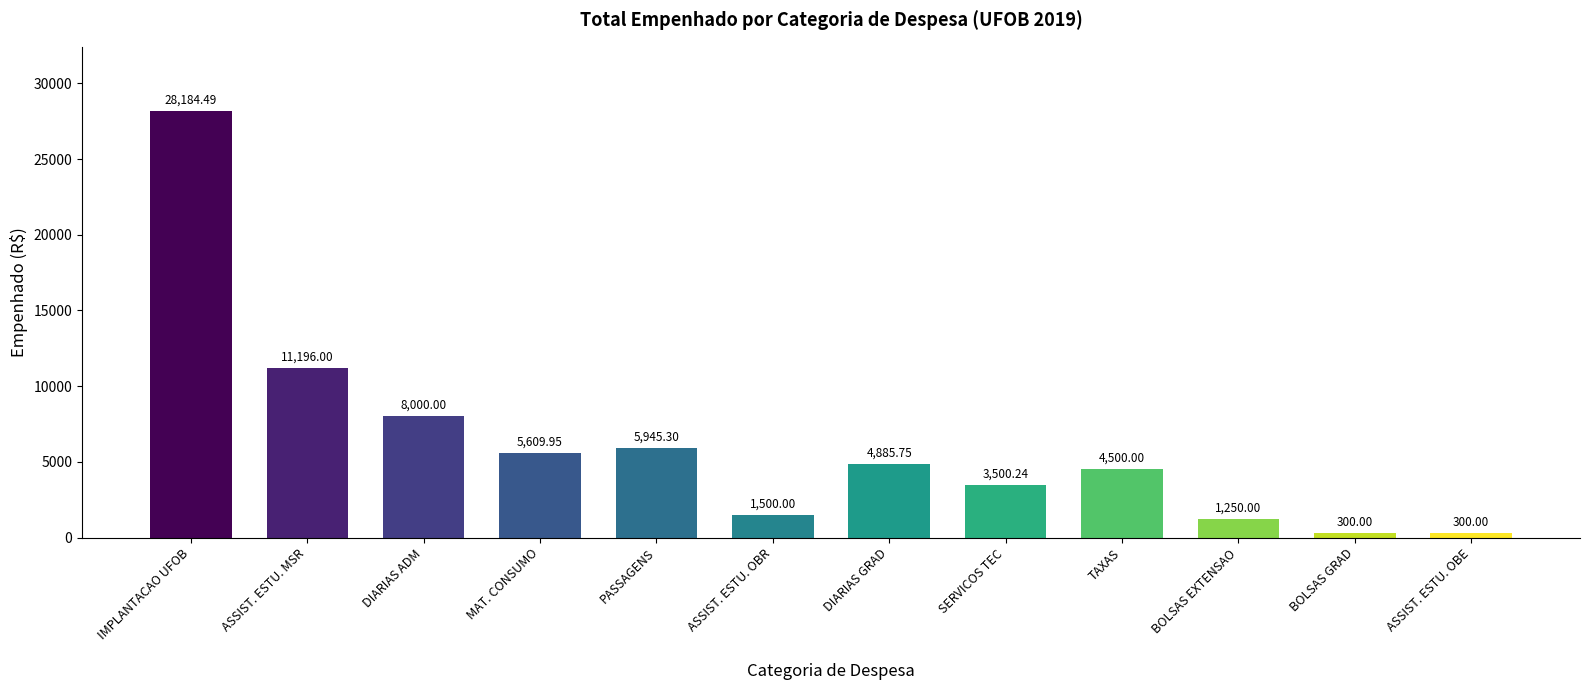

Are the bars grouped side by side (vs. stacked)?

No